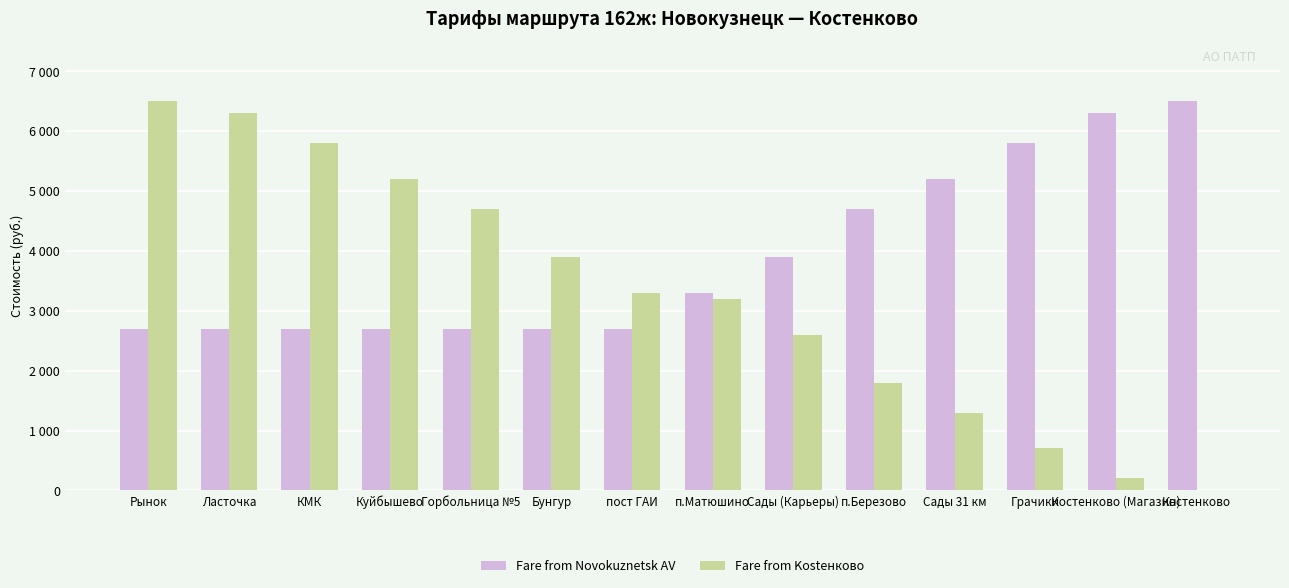

What is the label of the 11th bar from the left?

Сады 31 км